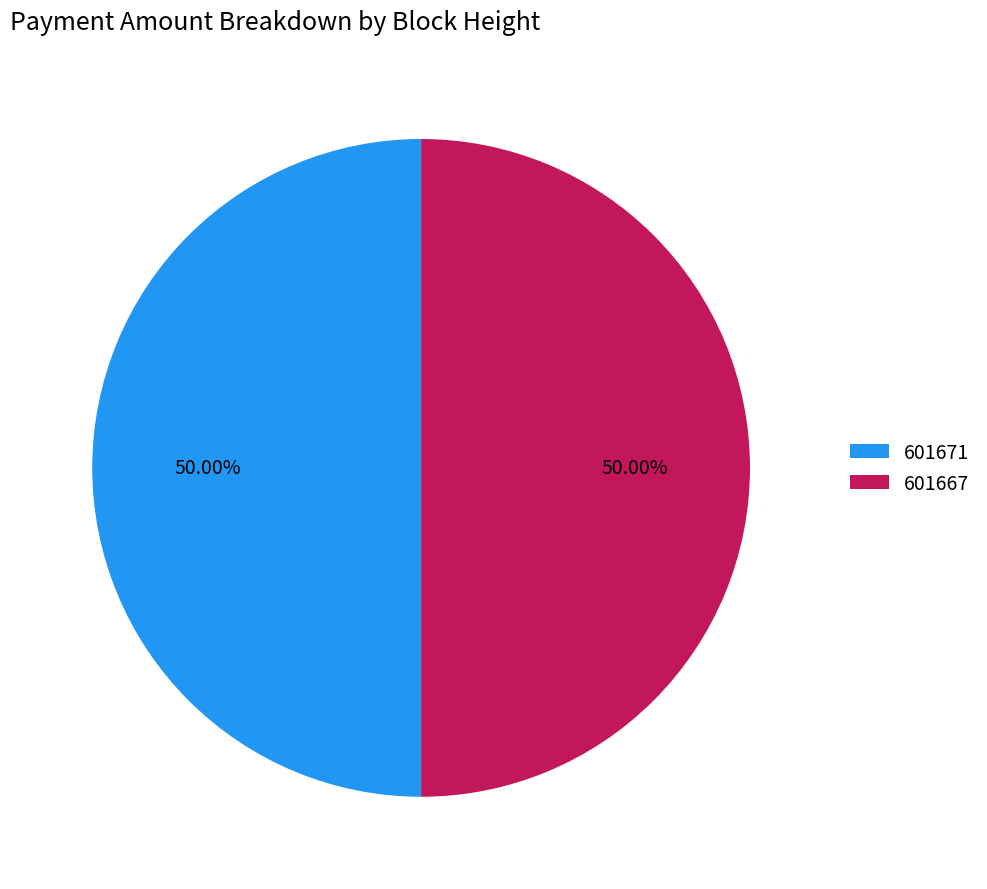

True or false: 601667 accounts for 64% of the total.

False